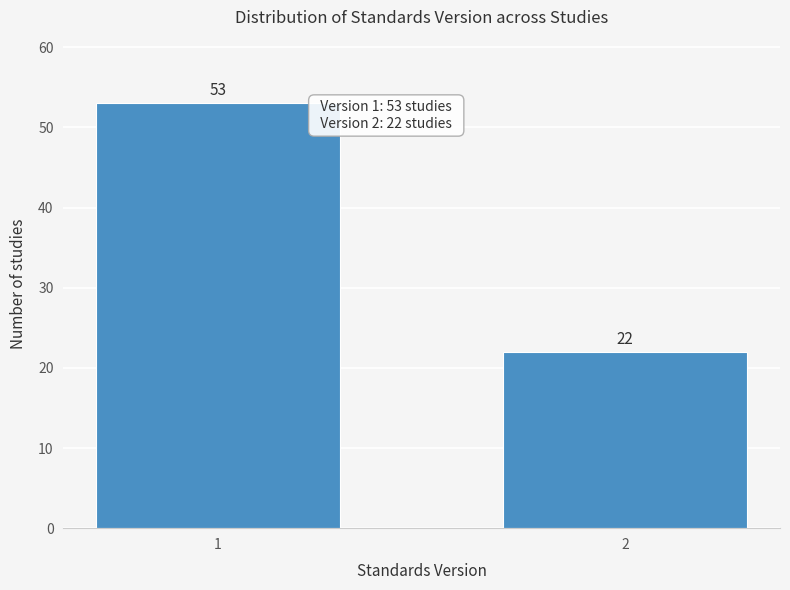

Reading left to right, transcribe all the data shown in this chart.

1=53	2=22